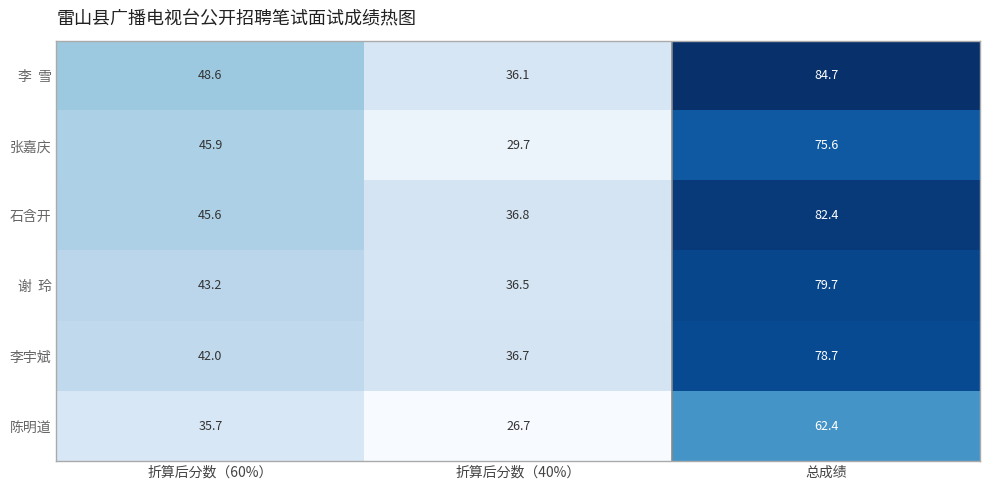

Count the number of categories in the chart.

3